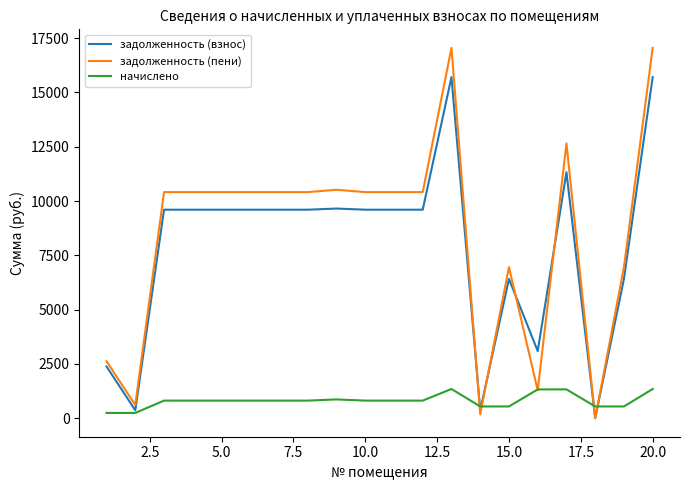

What are all the series names shown in the legend?

задолженность (взнос), задолженность (пени), начислено